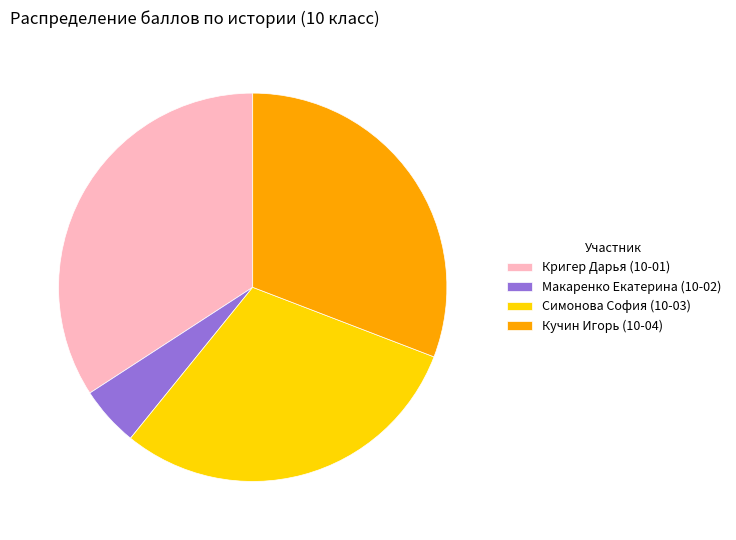

How many slices are in this pie chart?

4